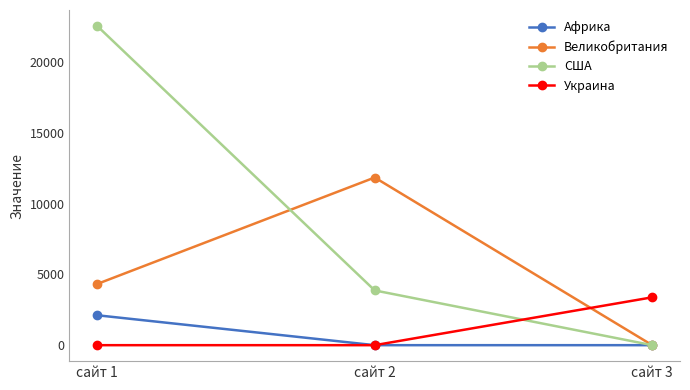

What is the value of the Украина point at the 3rd from the left?

3383